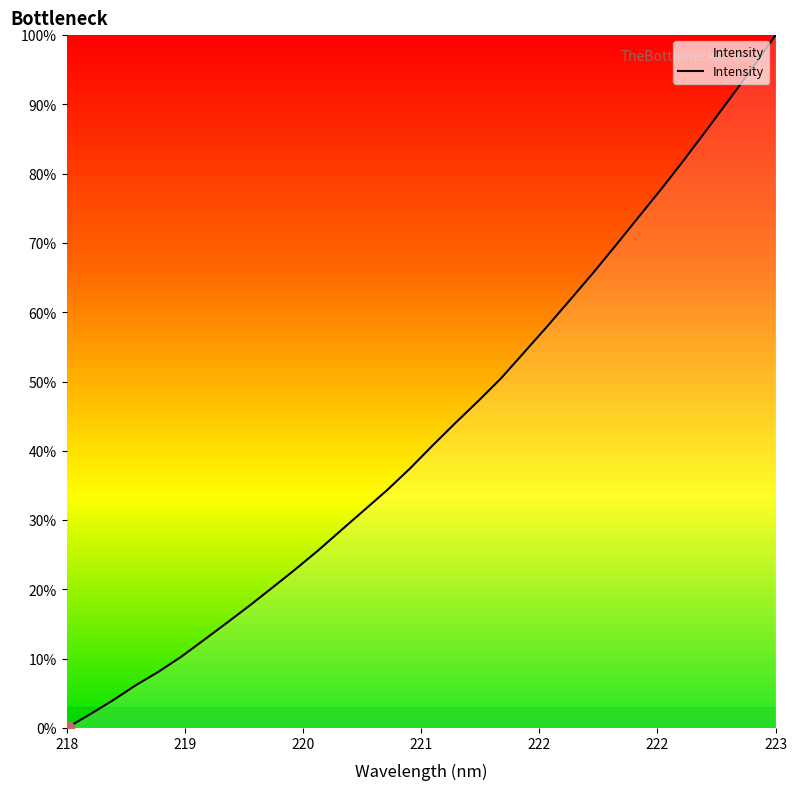

What is the difference between the maximum and minimum values?

100.0